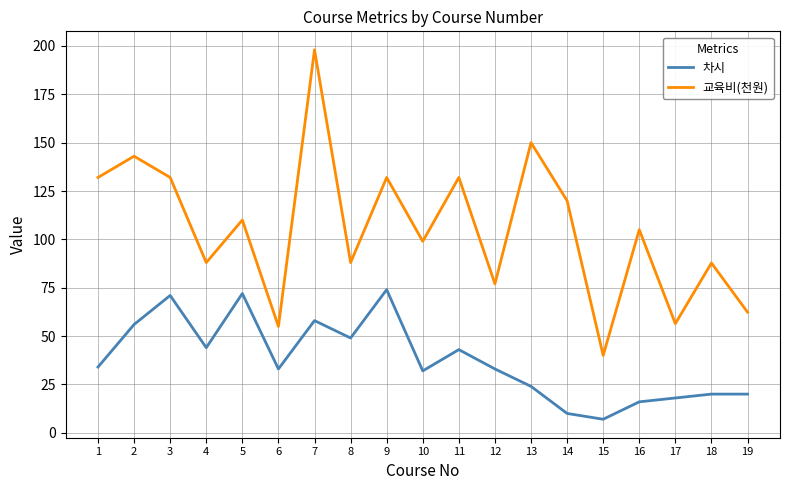

Is the value of 차시 at 12 greater than the value of 교육비(천원) at 12?

No